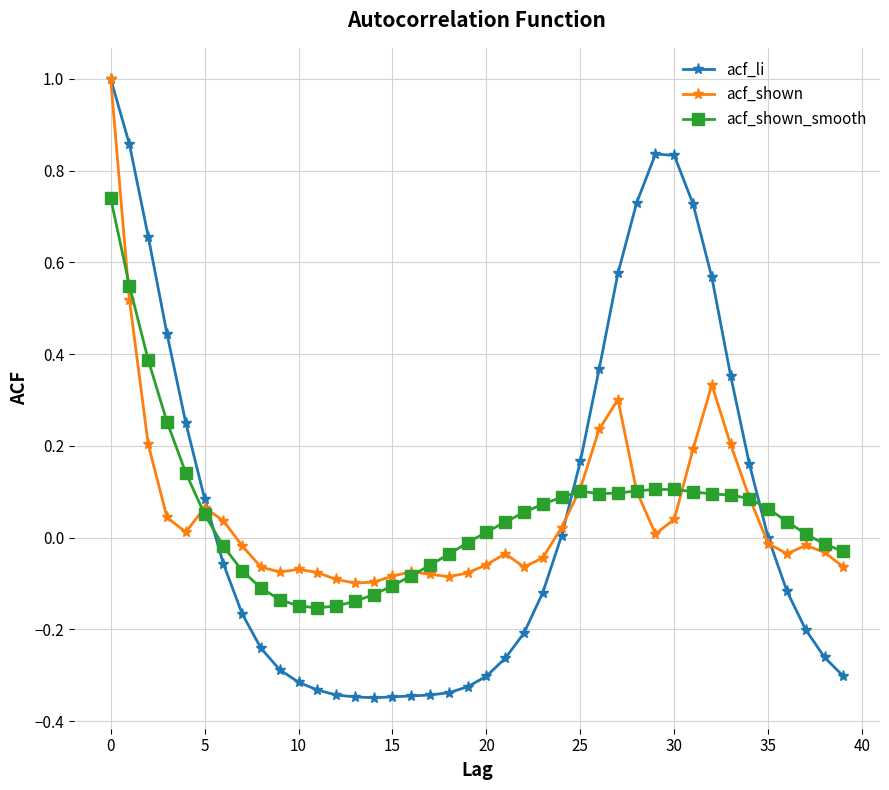

After their last crossing, which series has the higher values: acf_li or acf_shown_smooth?

acf_shown_smooth